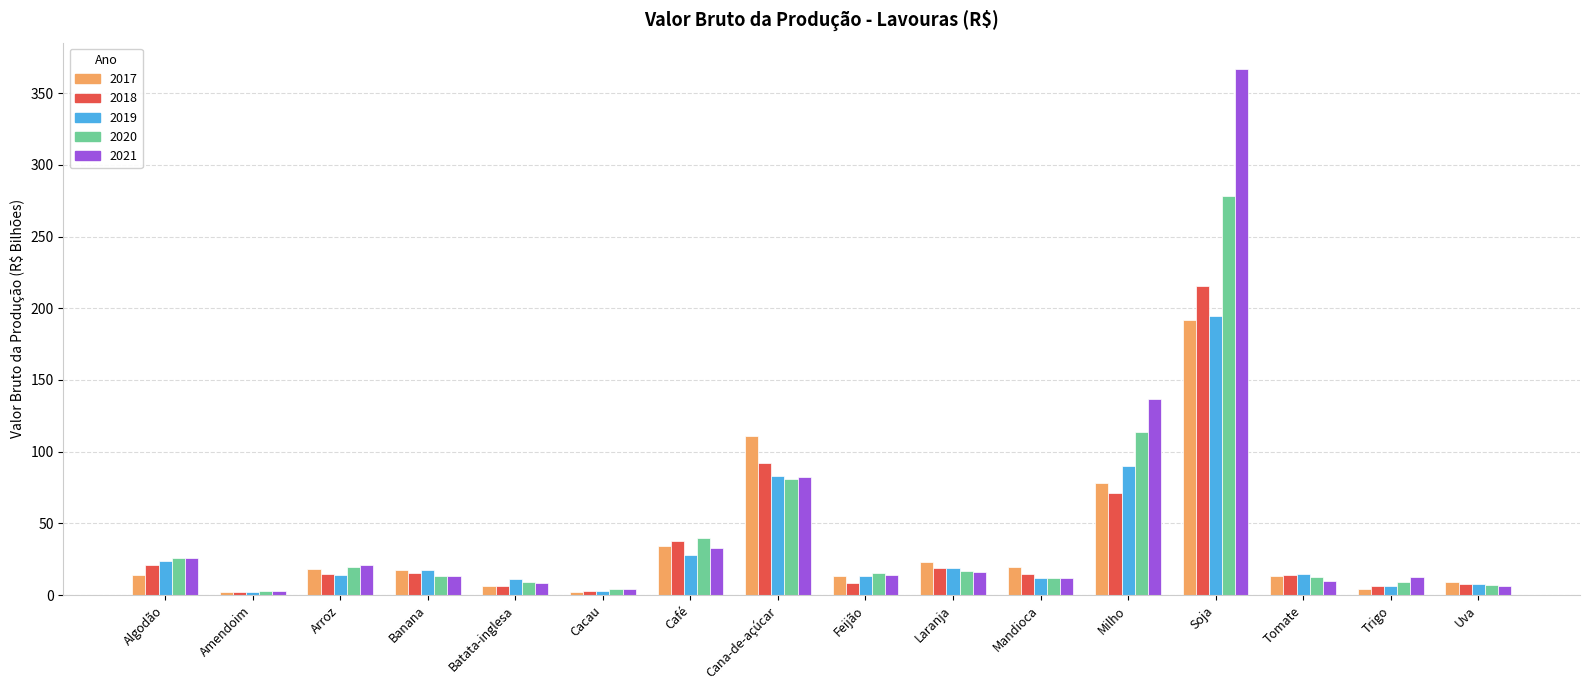

The value of 2019 at Café is 28.0. True or false?

True